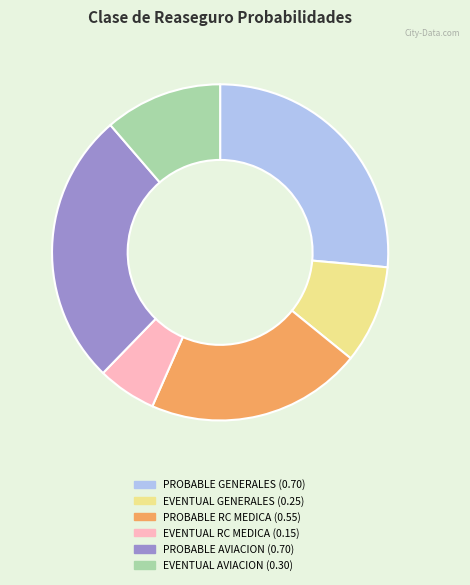

Count the number of slices in the pie.

6